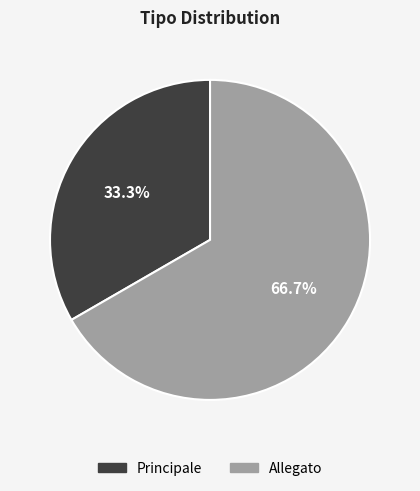

Is the sum of Allegato and Principale greater than half?

Yes